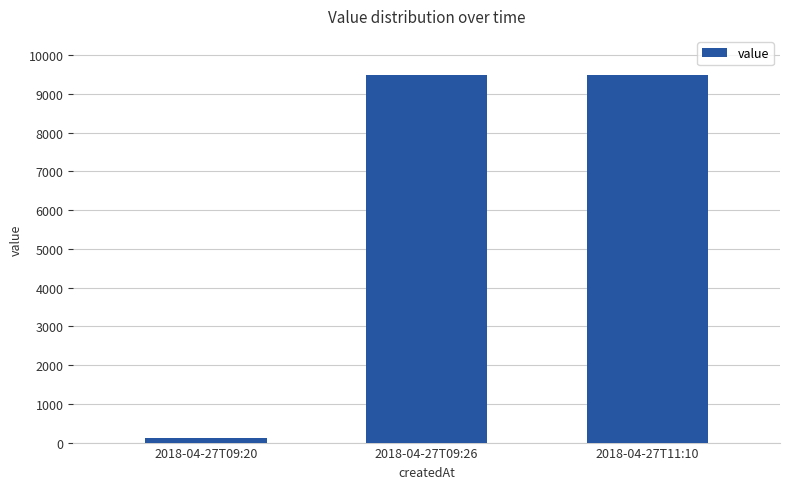

What is the greatest value displayed?

9500